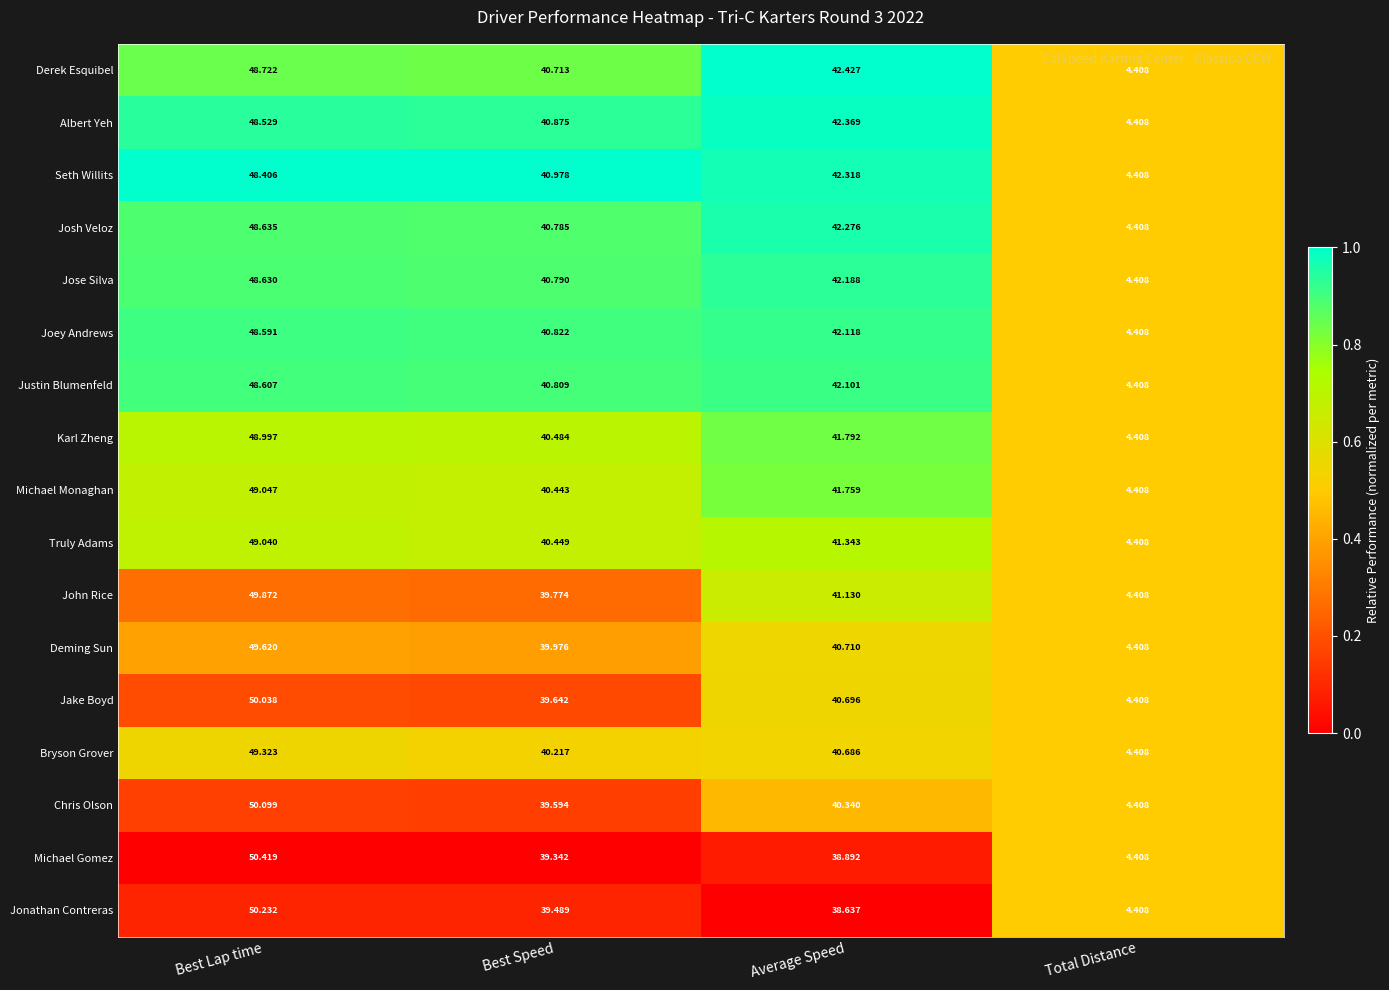

Which series changed the most between Best Lap time and Average Speed?

Jonathan Contreras